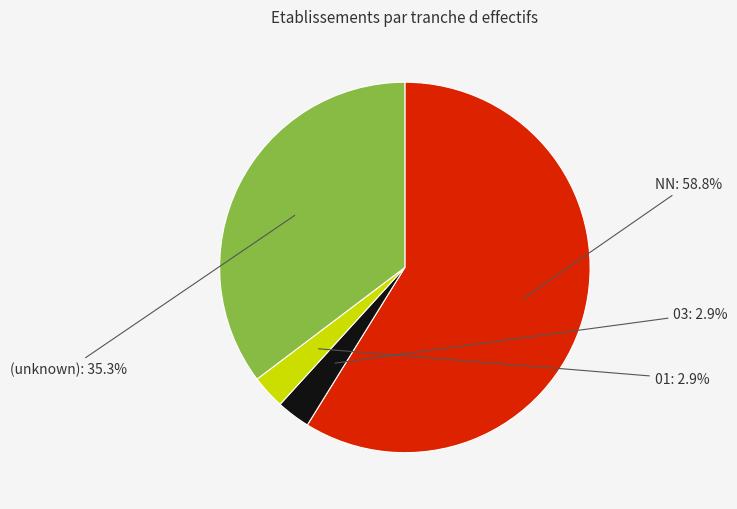

To the nearest percent, what is the average slice percentage?

25%